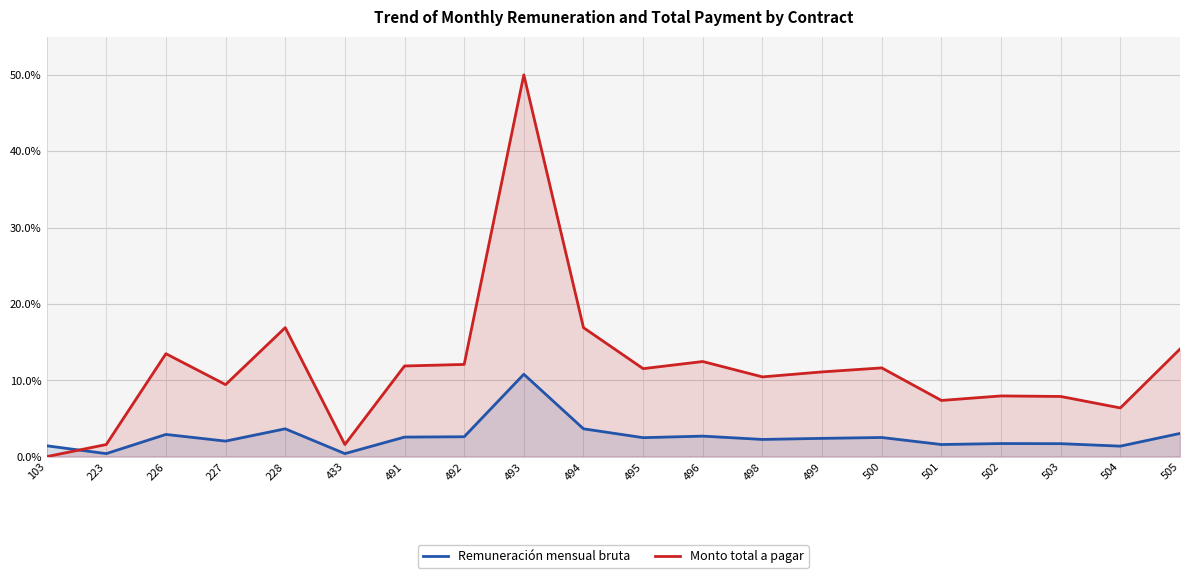

Reading left to right, extract all data points from this chart.

Remuneración mensual bruta: 103=1.4	223=0.4	226=2.9	227=2.0	228=3.6	433=0.4	491=2.6	492=2.6	493=10.8	494=3.6	495=2.5	496=2.7	498=2.3	499=2.4	500=2.5	501=1.6	502=1.7	503=1.7	504=1.4	505=3.0
Monto total a pagar: 103=0.0	223=1.6	226=13.5	227=9.4	228=16.9	433=1.6	491=11.9	492=12.1	493=50.0	494=16.9	495=11.5	496=12.5	498=10.4	499=11.1	500=11.6	501=7.4	502=8.0	503=7.9	504=6.4	505=14.1